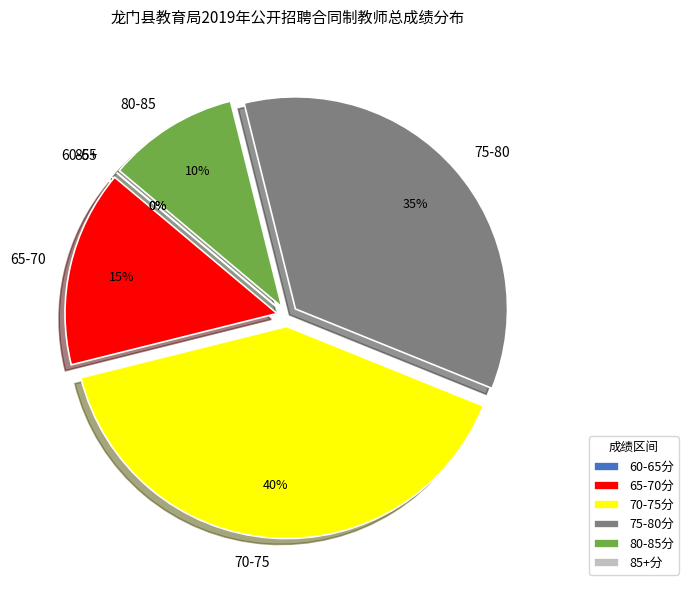

Is 叶丽明 the majority of the pie?

No